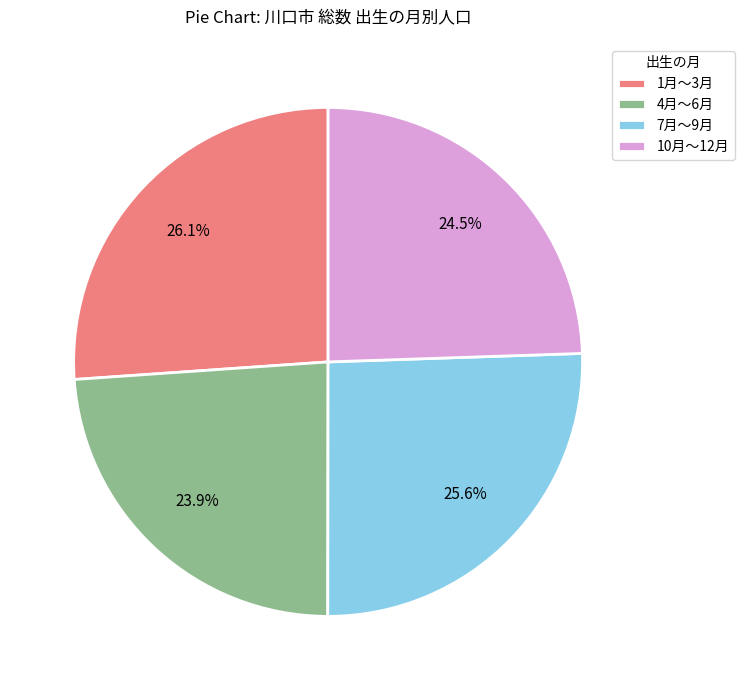

How many slices are in this pie chart?

4